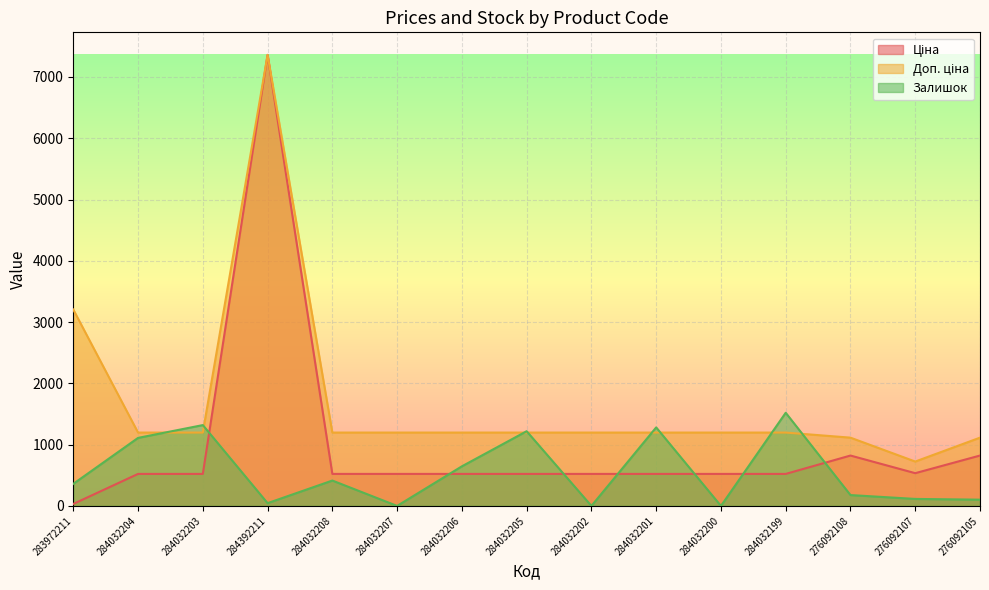

List the labels in order of Залишок value, largest first.

284032199, 284032203, 284032201, 284032205, 284032204, 284032206, 284032208, 283972211, 276092108, 276092107, 276092105, 284392211, 284032207, 284032202, 284032200